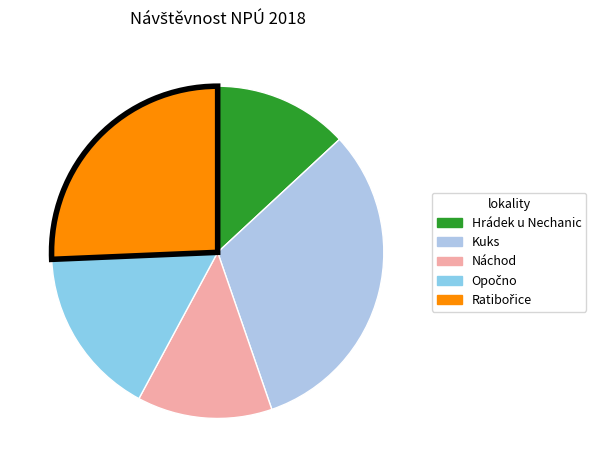

How many slices are in this pie chart?

5